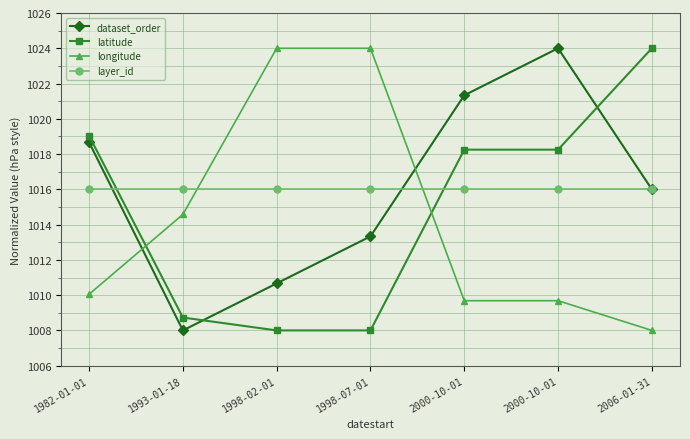

What is the difference between the maximum and minimum values in the longitude series?

16.0